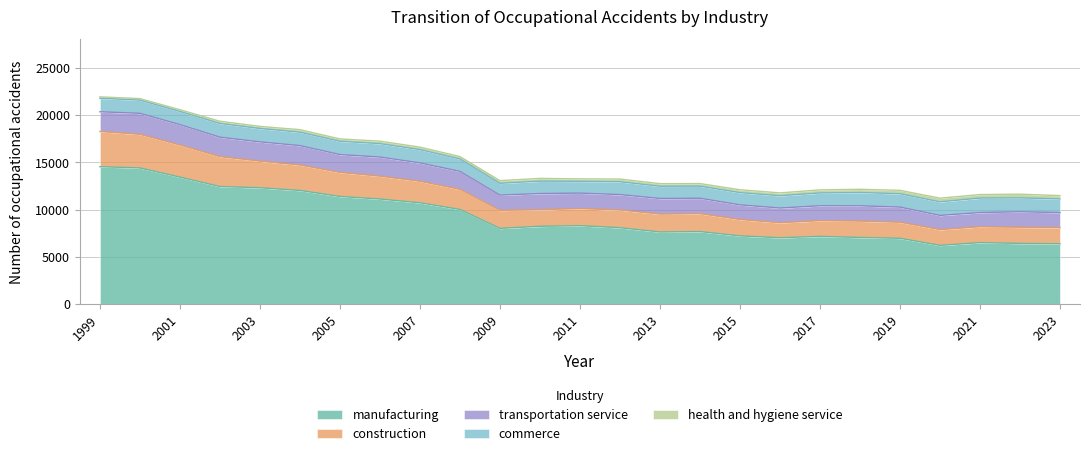

Which series has the largest total across all categories?

manufacturing